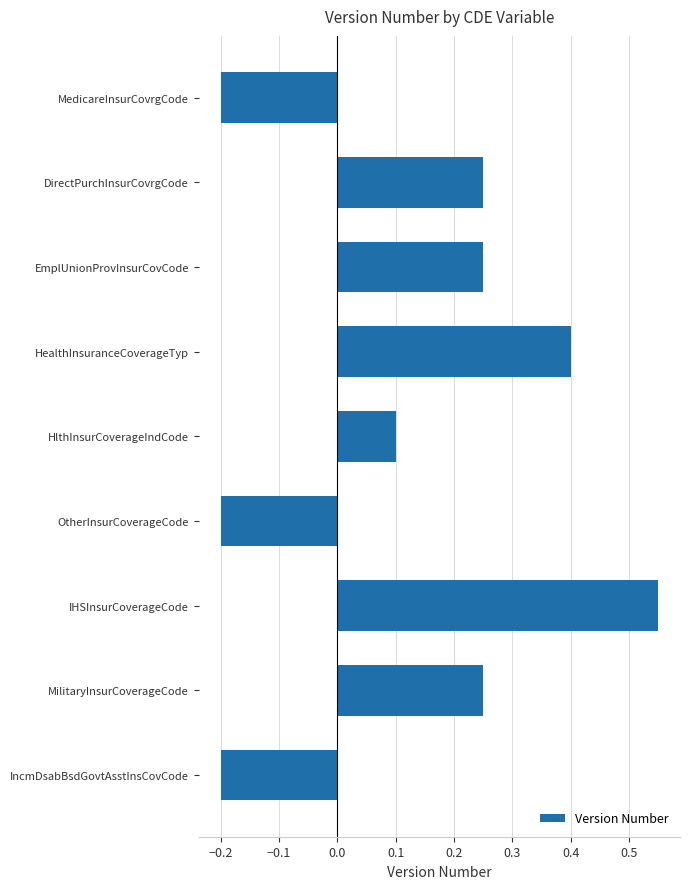

Which category has the highest value across all series?

IHSInsurCoverageCode